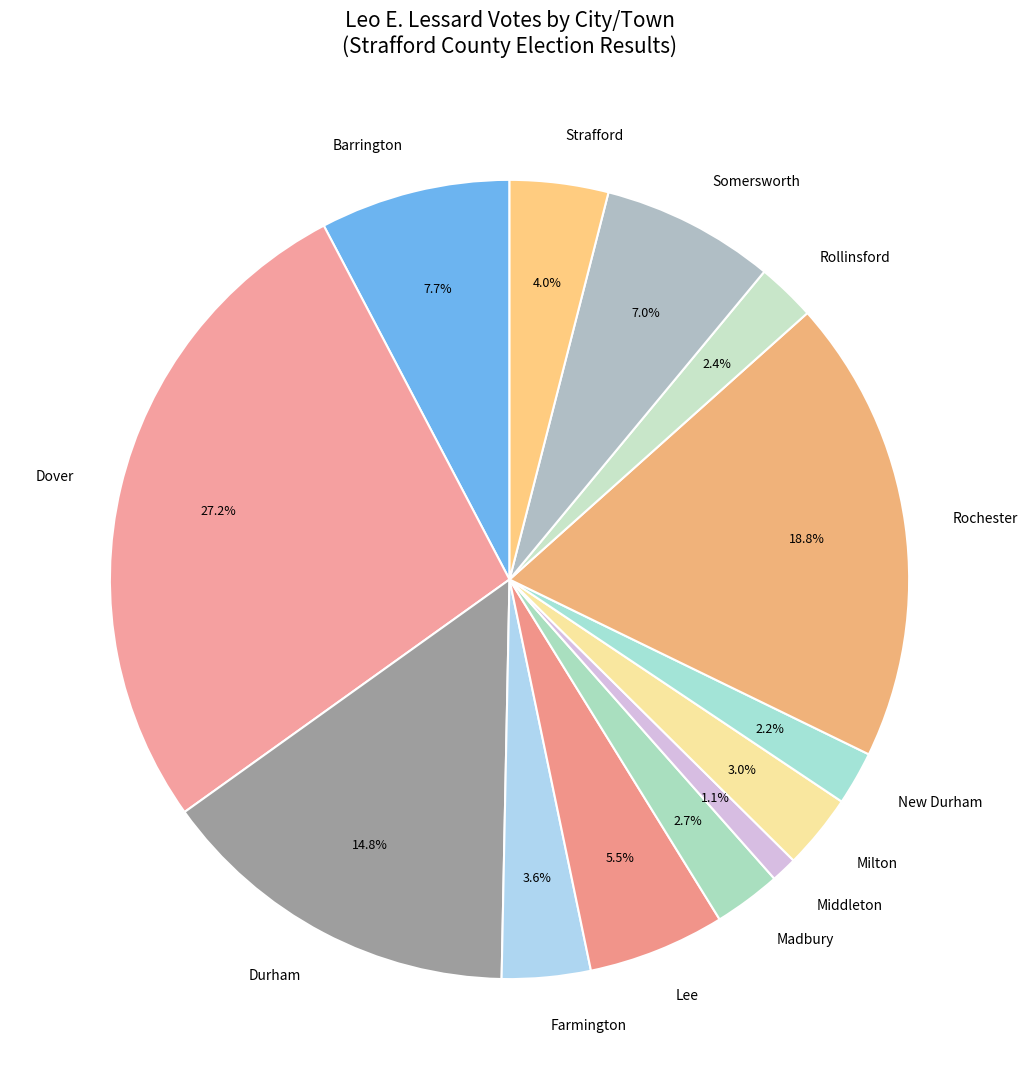

Does Dover account for over 50% of the chart?

No